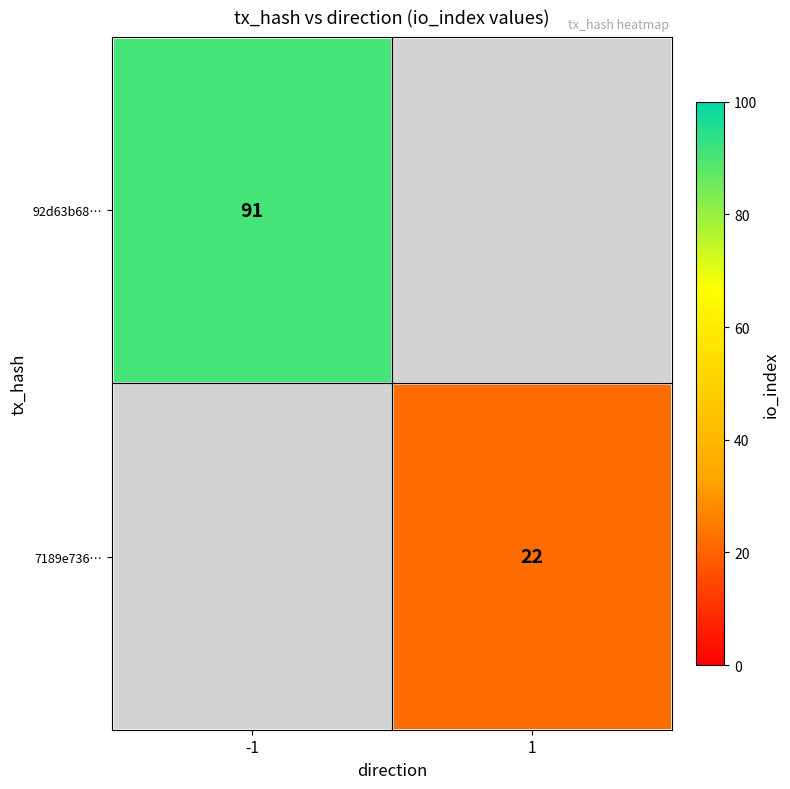

True or false: 7189e736… has a value of 39 at 1.

False